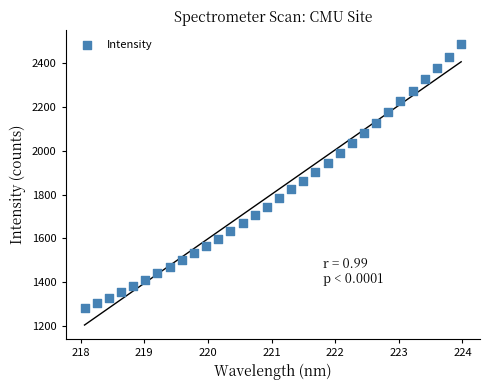

What is the range of X values (max minus min)?

5.9